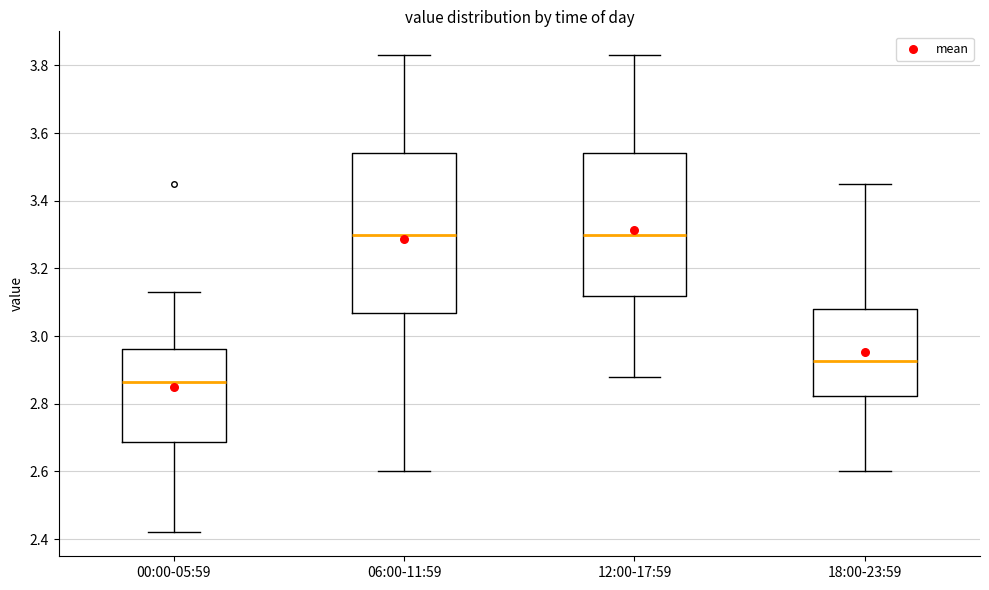

Comparing the boxes themselves (not the whiskers), which one is the tallest?

06:00-11:59